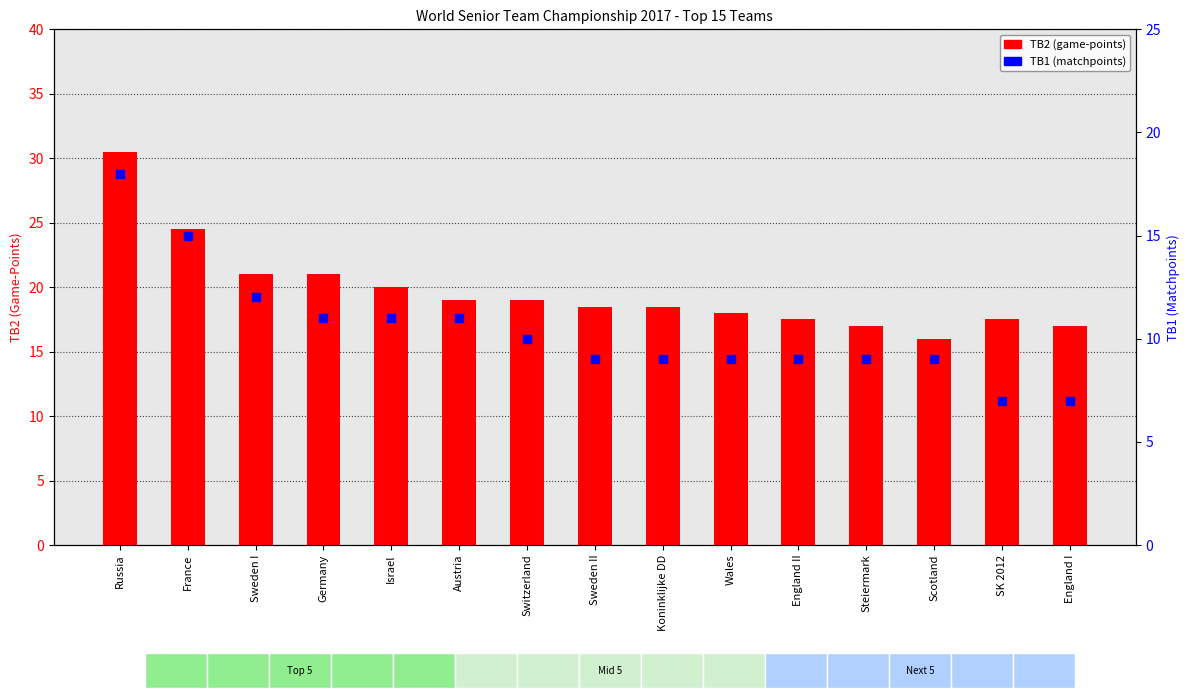

What are all the series names shown in the legend?

TB2 (game-points), TB1 (matchpoints)